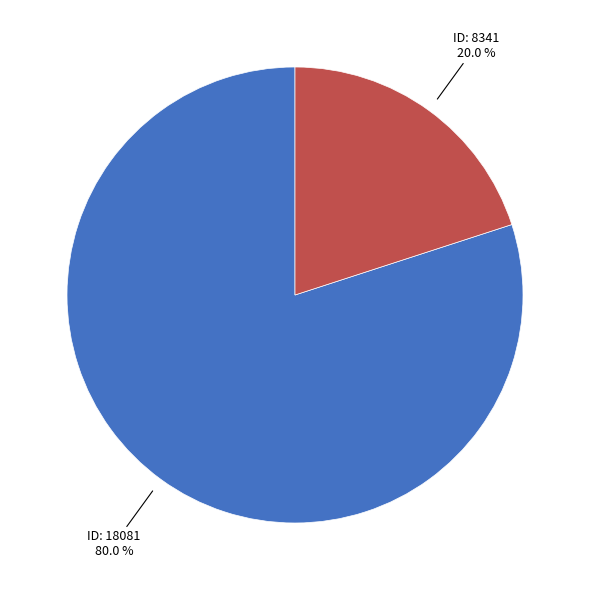

How many segments does this pie chart have?

2